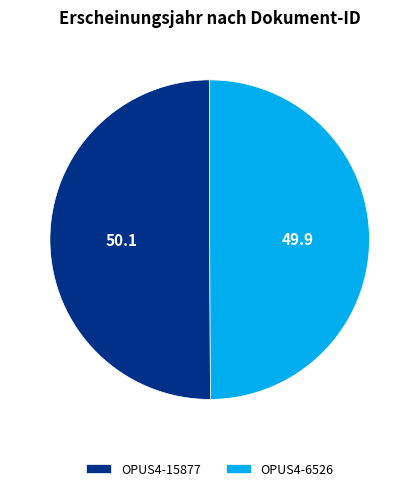

Approximately how many times larger is the value at OPUS4-6526 compared to OPUS4-15877?

1.0